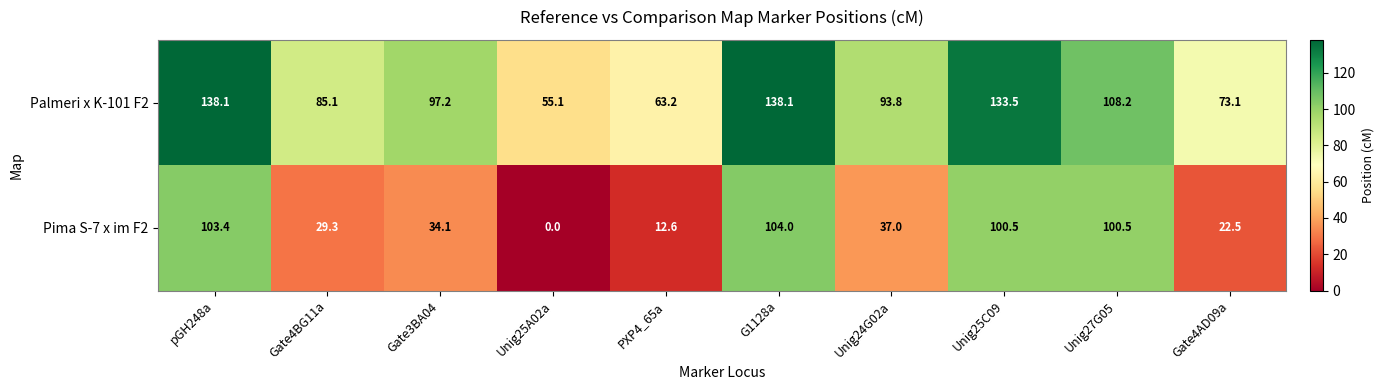

At which category is the sum across all series the highest?

G1128a